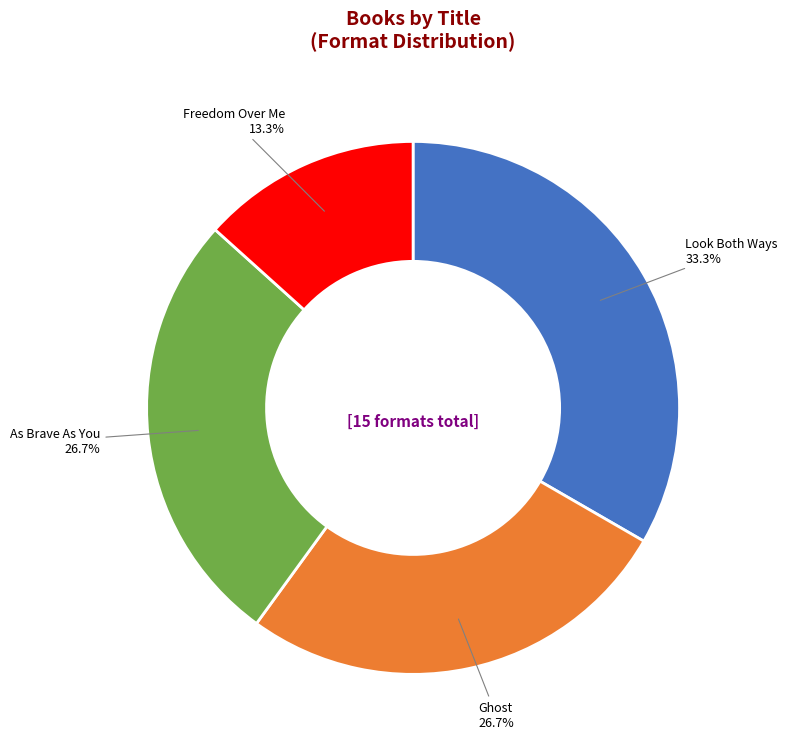

Between As Brave As You and Freedom Over Me, which is larger?

As Brave As You